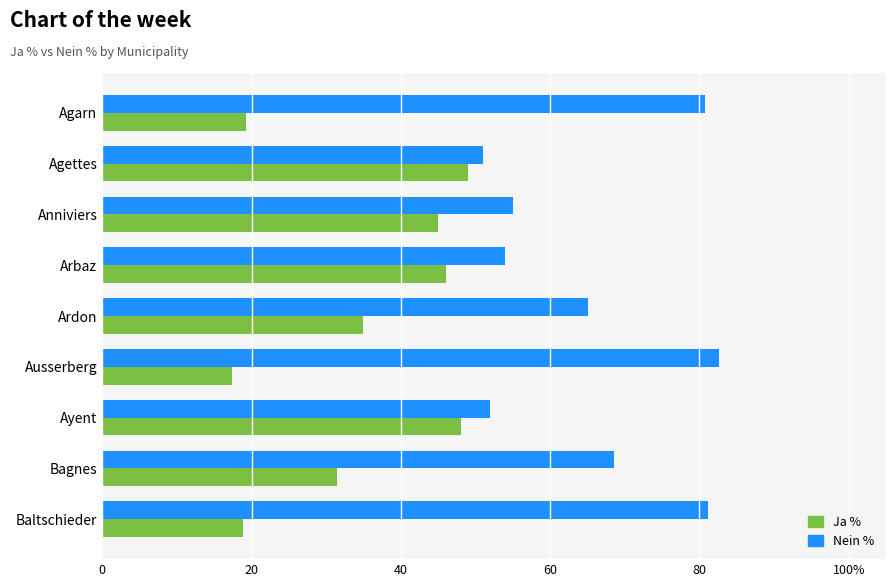

What are all the series names shown in the legend?

Ja %, Nein %